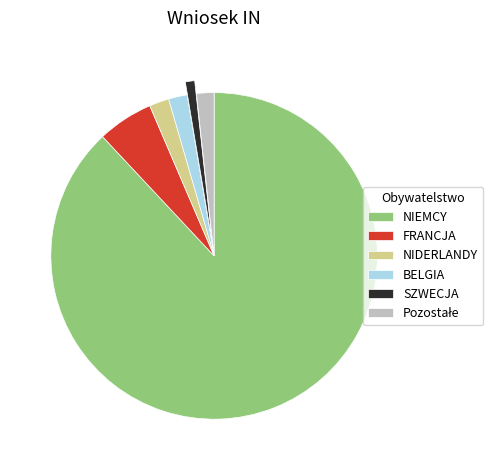

What is the largest slice in the pie chart?

NIEMCY